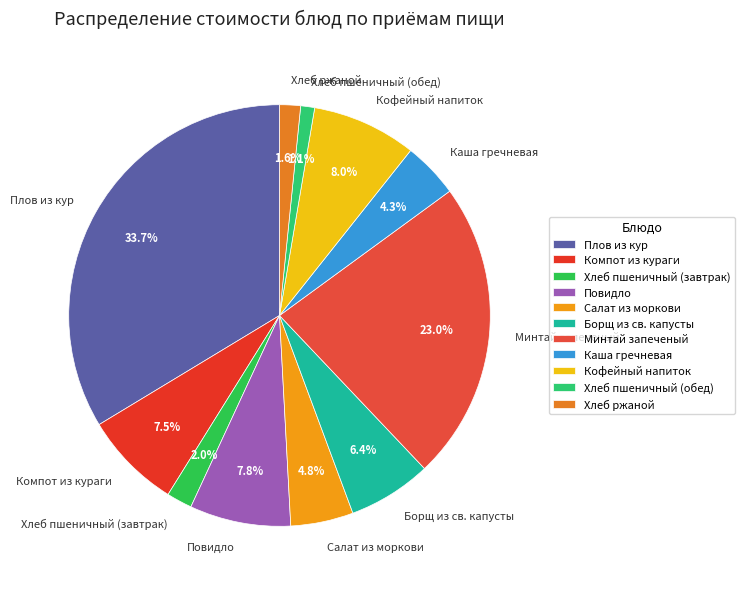

What is the smallest slice in the pie chart?

Хлеб пшеничный (обед)